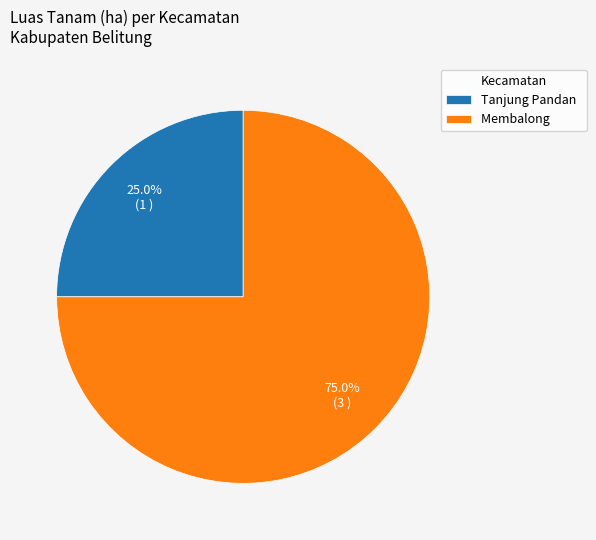

Count the number of slices in the pie.

2